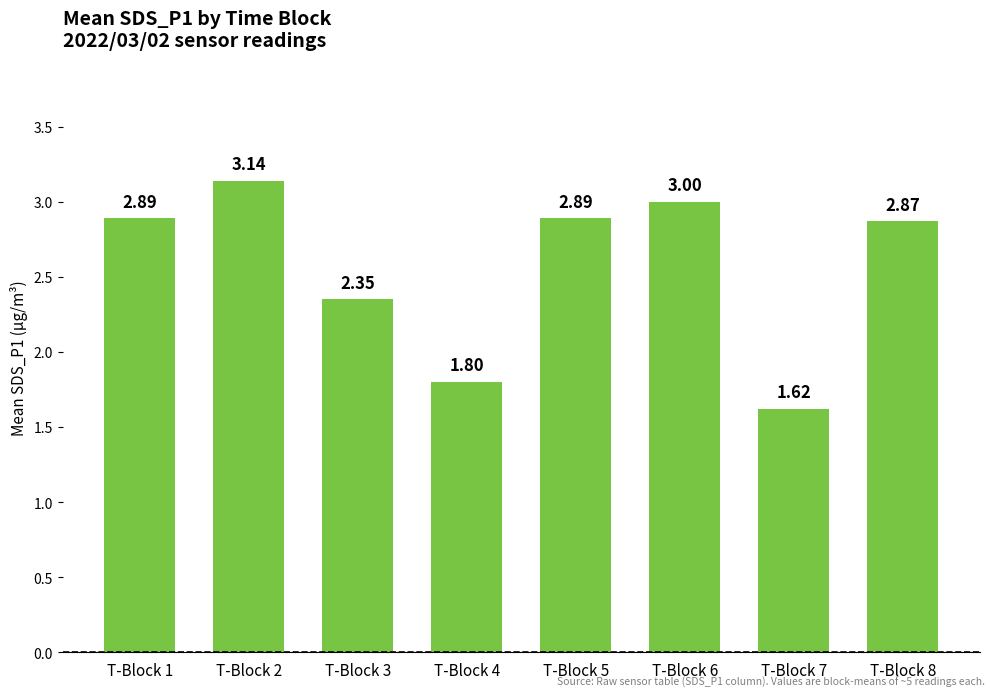

What is the change in value from T-Block 4 to T-Block 8?

+1.1